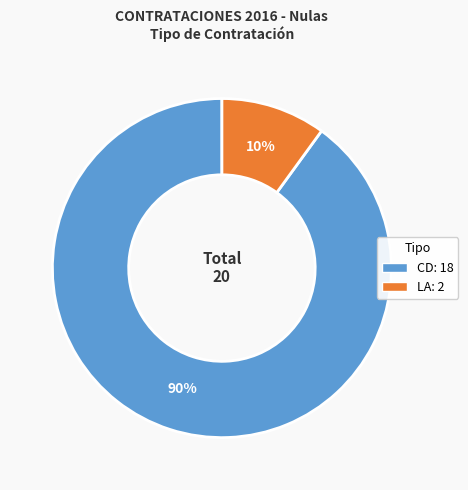

Between CD and LA, which is larger?

CD